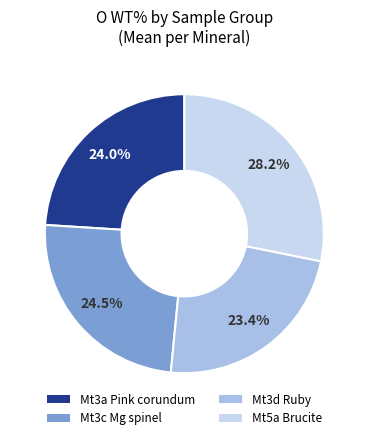

Does any single category account for the majority?

No